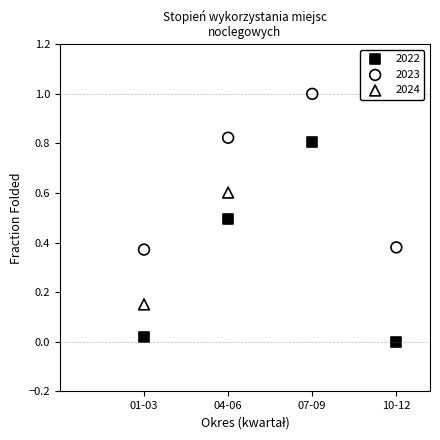

Which series has the largest Y range (max minus min)?

2022